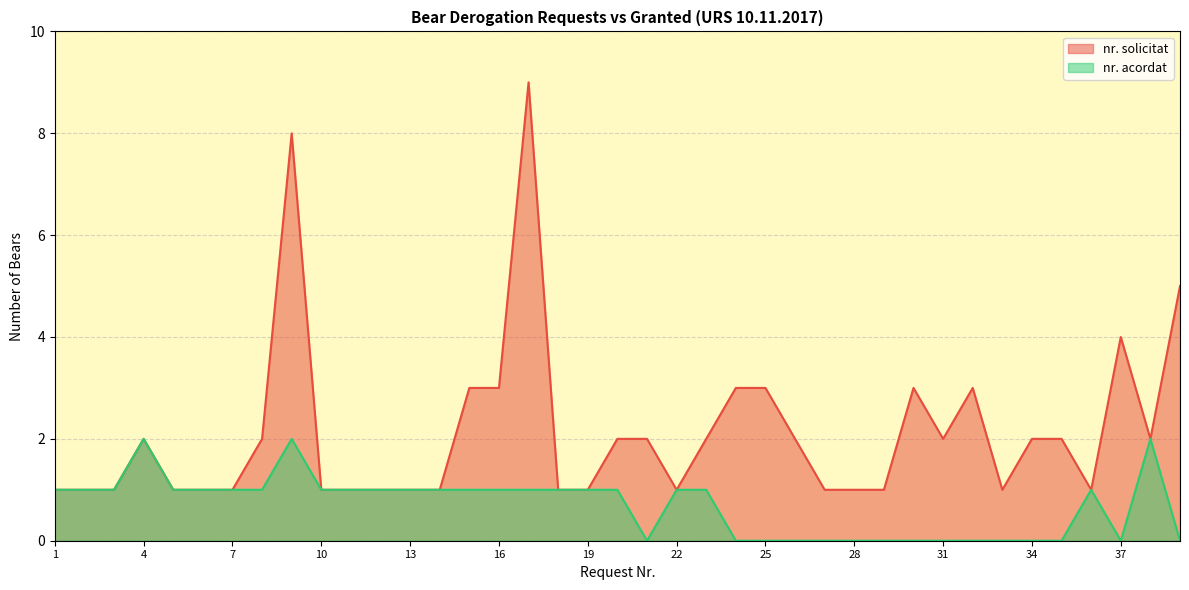

True or false: nr_acordat and nr_solicitat cross at least once.

False